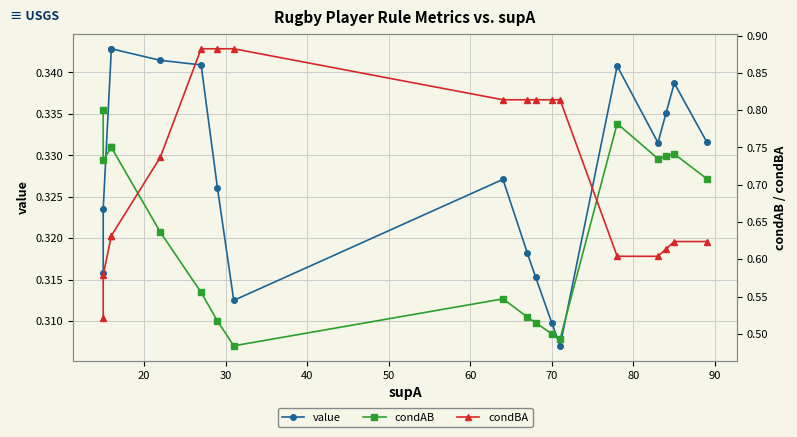

What is the approximate value of value at 80?

0.3